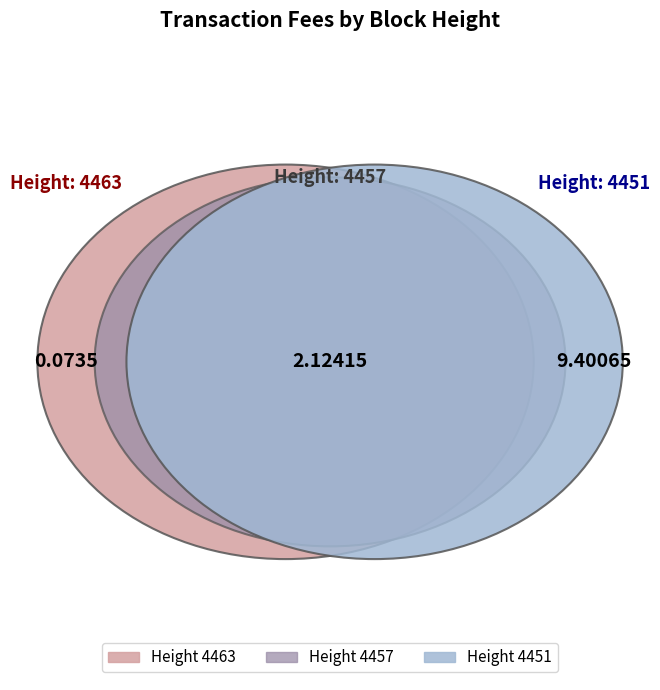

Which has a higher value, 4451 or 4463?

4451